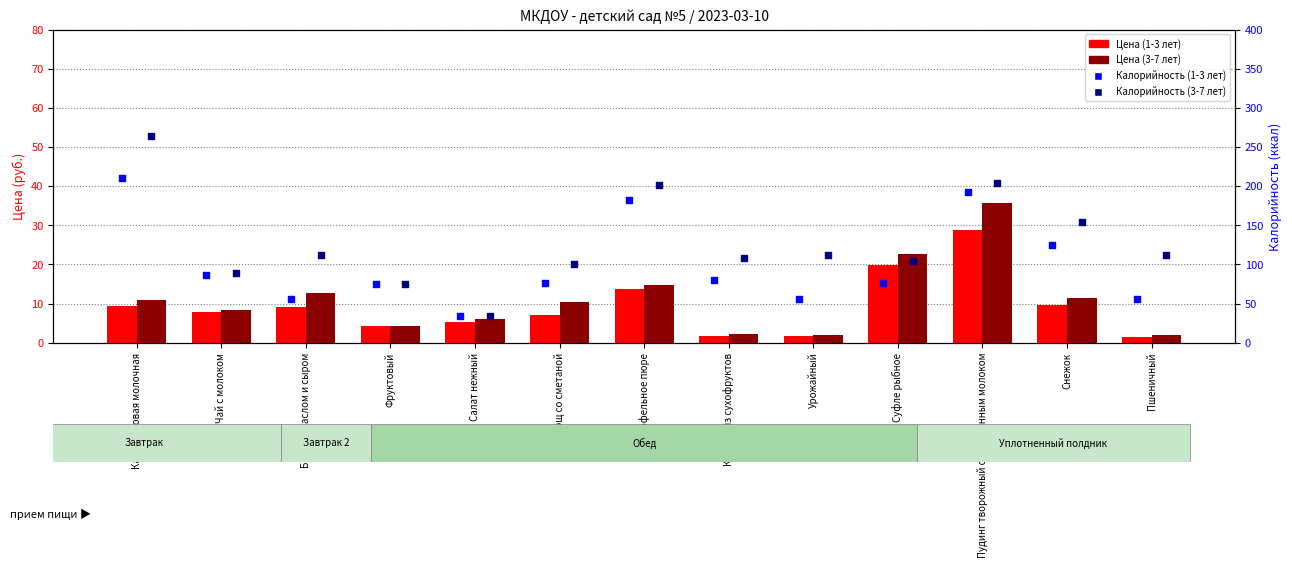

What are all the series names shown in the legend?

Цена (1-3 лет), Цена (3-7 лет), Калорийность (1-3 лет), Калорийность (3-7 лет)